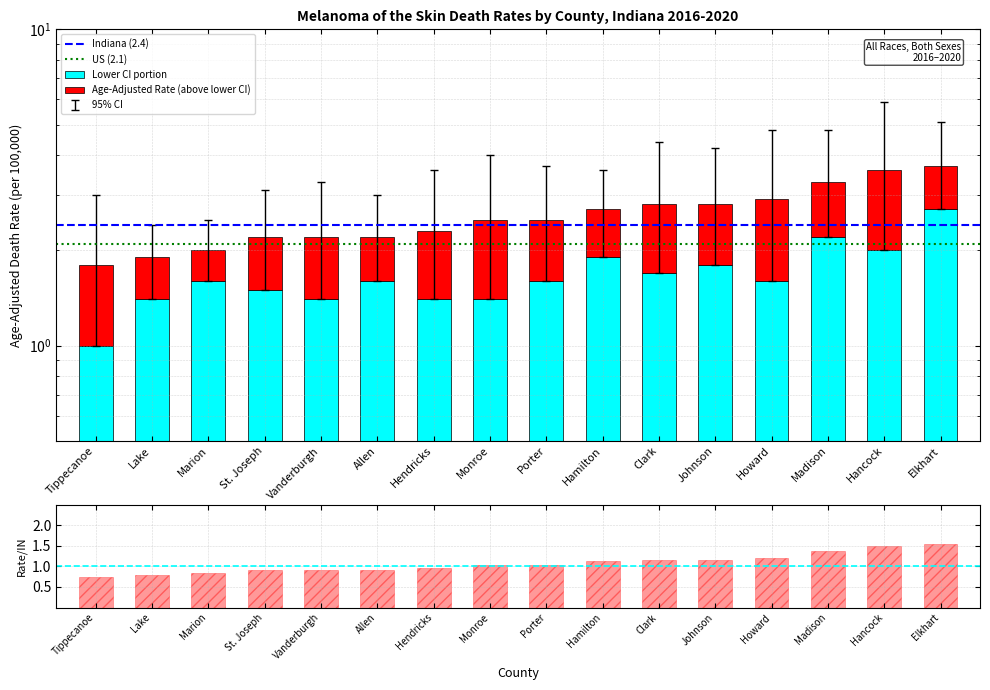

Is the value of Lower CI at Monroe greater than the value of Age-Adjusted Rate at Hancock?

No